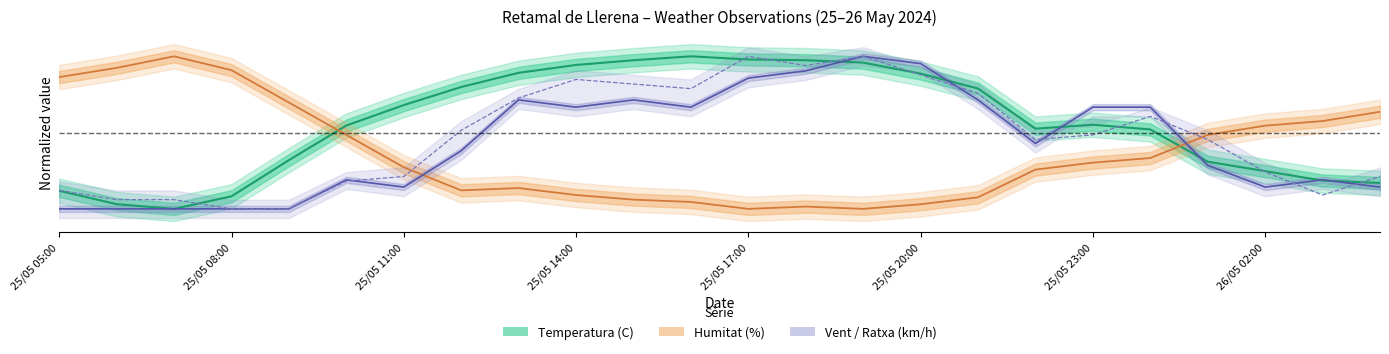

The value of Temperatura (C) at 25/05 05:00 is 0.1. True or false?

True